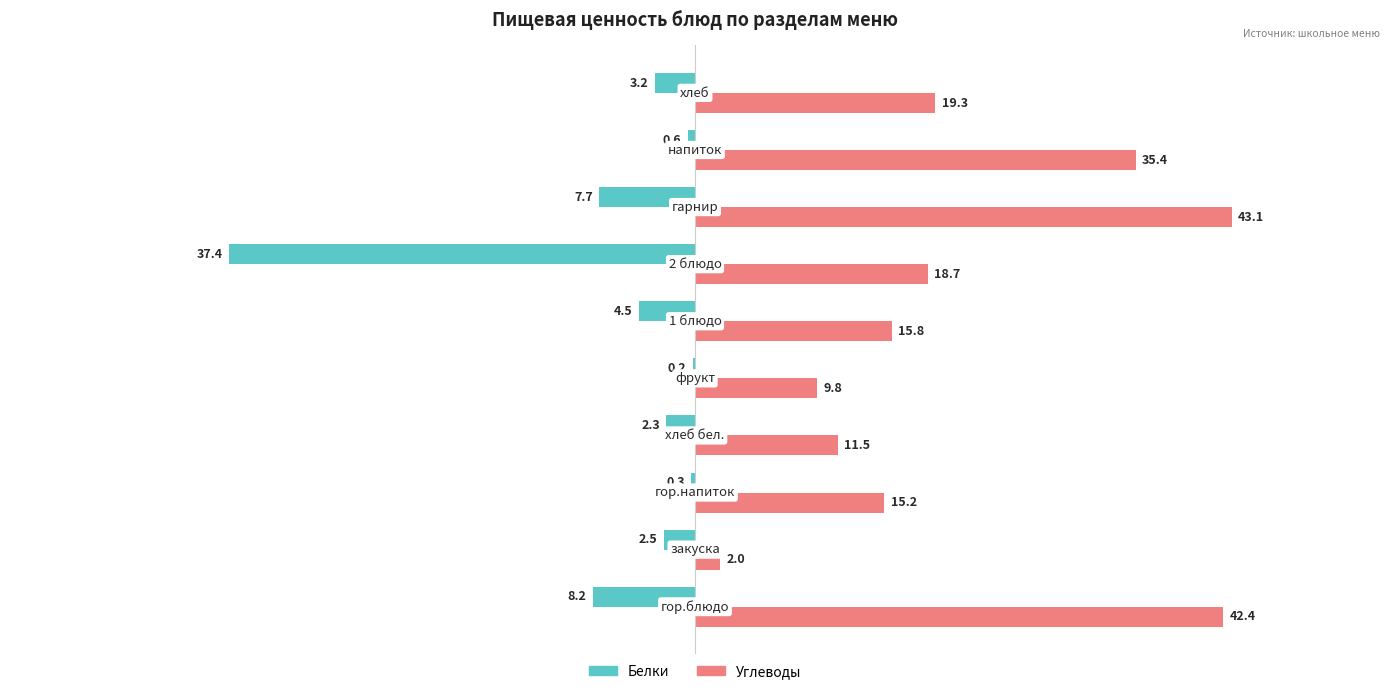

What is the sum of all Белки values?

-66.9